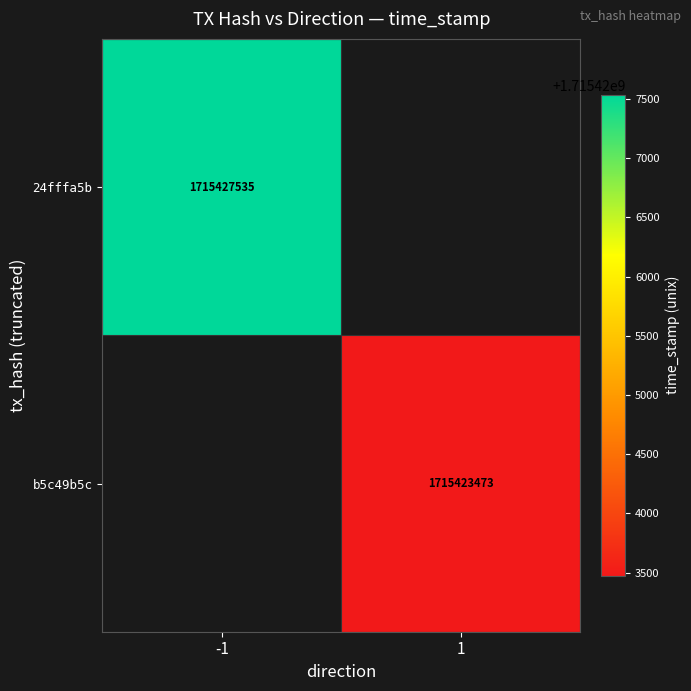

The value of b5c49b5c at 1 is 1715423473. True or false?

True